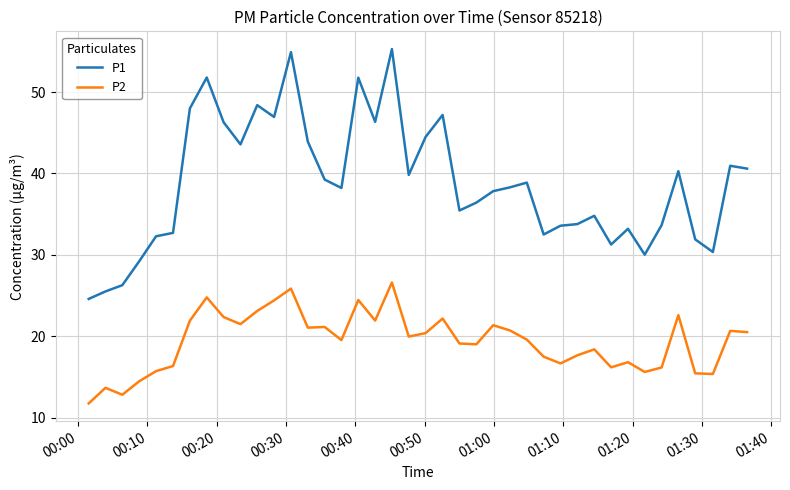

What are all the series names shown in the legend?

P1, P2